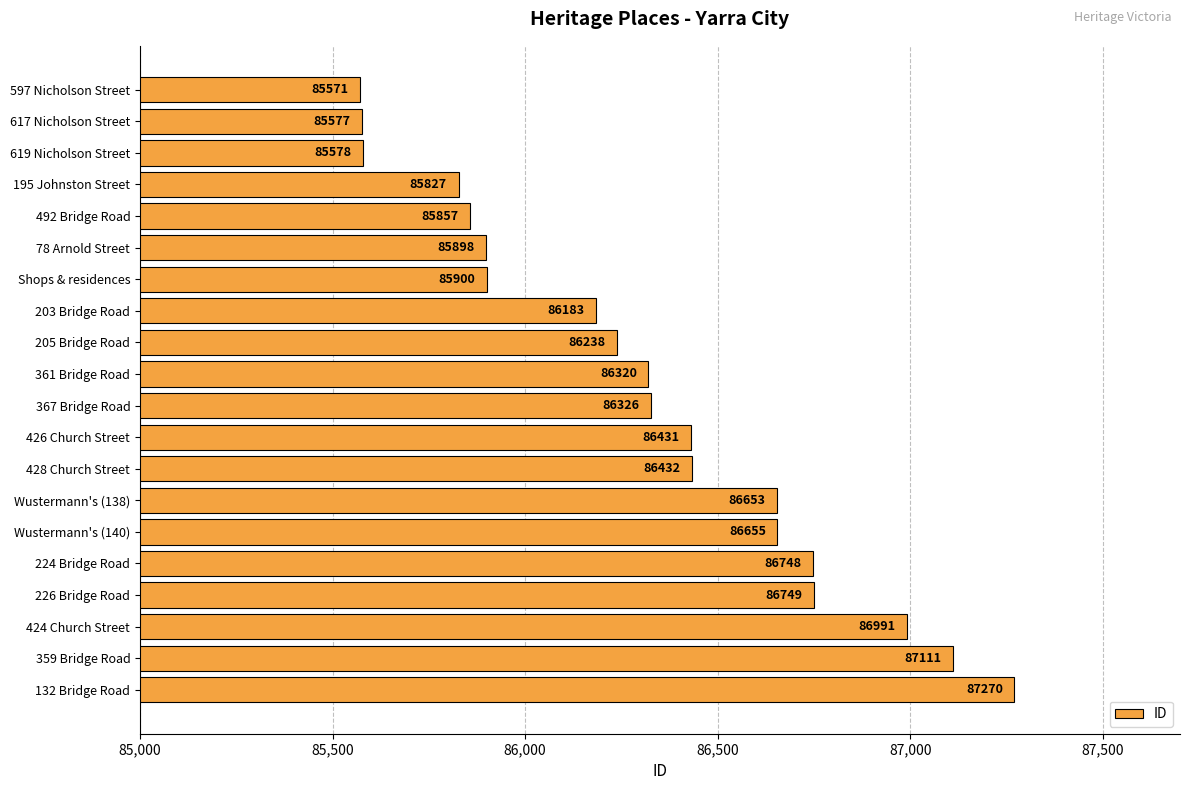

What is the smallest value displayed?

85571